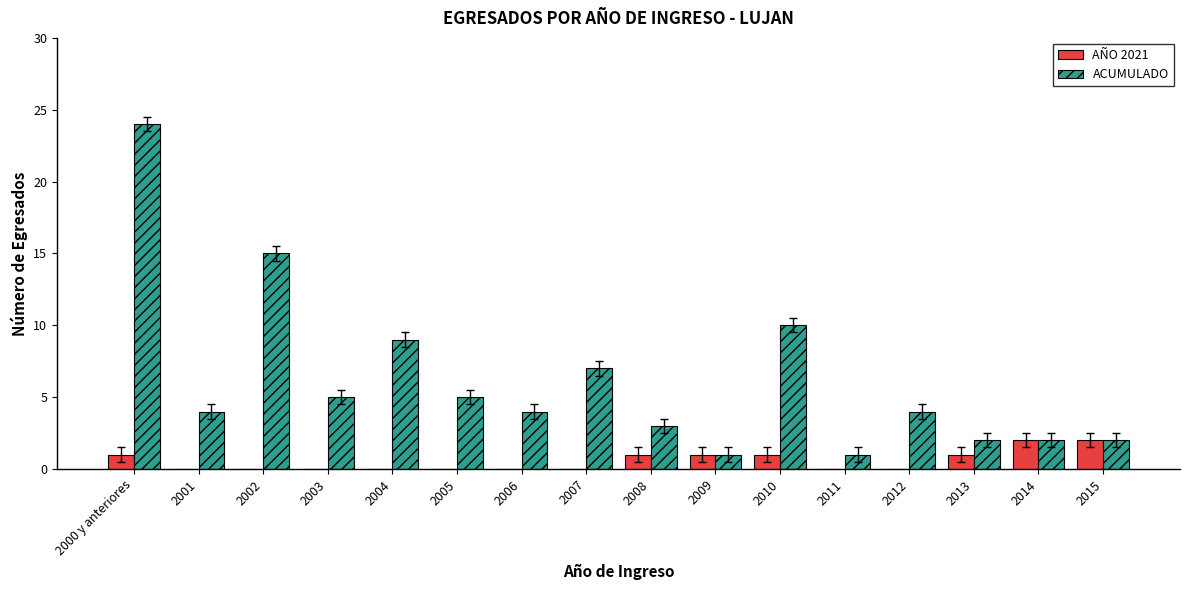

Is it true that AÑO 2021 equals -1 at 2001?

False